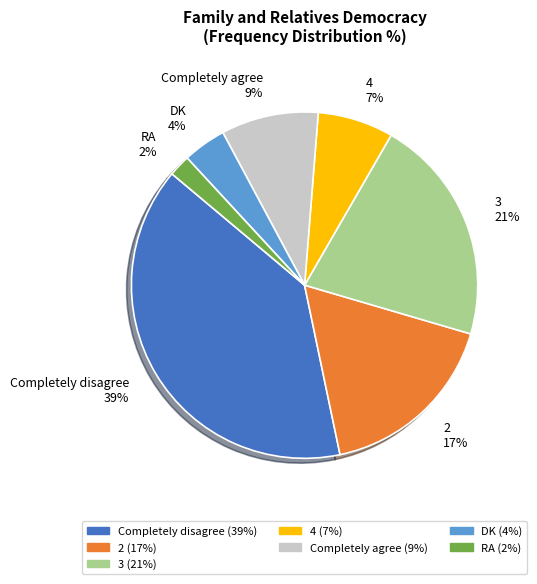

To the nearest percent, what is the difference between the 3 and 2 slice percentages?

4%